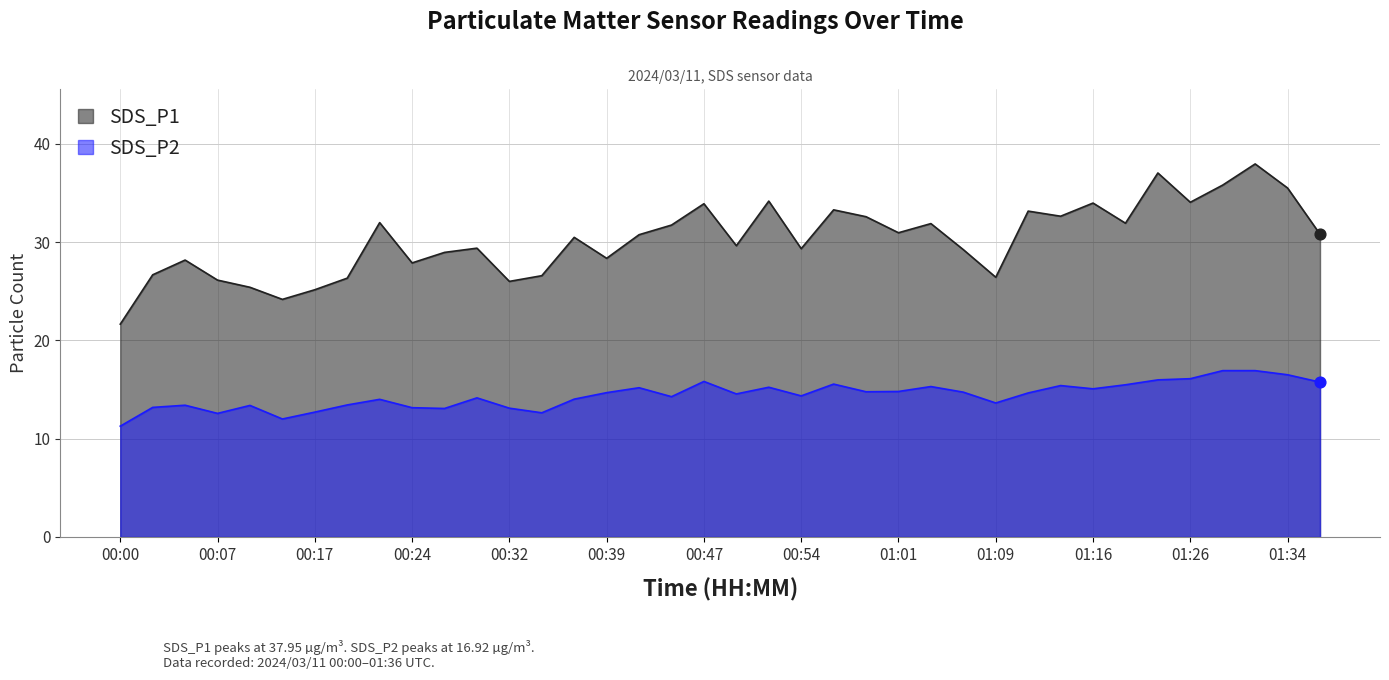

Is the value of SDS_P2 at 00:39 greater than the value of SDS_P1 at 00:10?

No